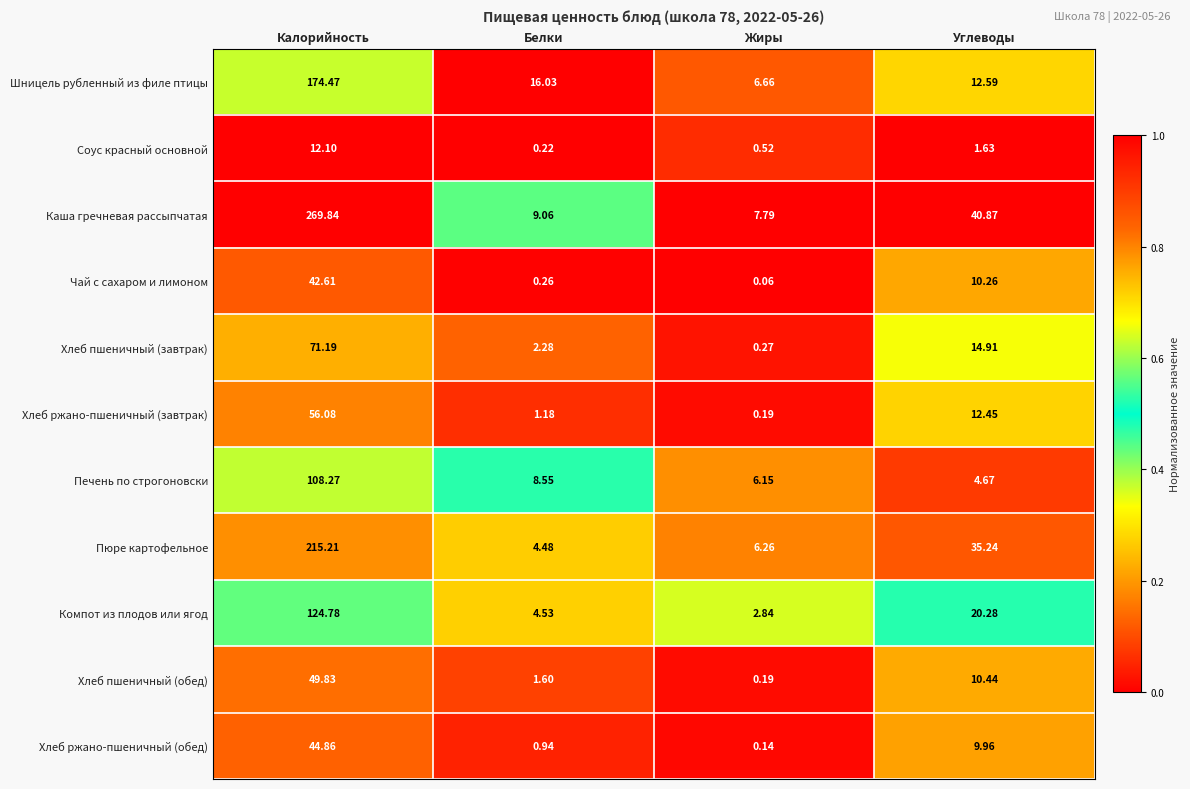

List the series in order of their peak value, highest first.

Каша гречневая рассыпчатая, Пюре картофельное, Шницель рубленный из филе птицы, Компот из плодов или ягод, Печень по строгоновски, Хлеб пшеничный (завтрак), Хлеб ржано-пшеничный (завтрак), Хлеб пшеничный (обед), Хлеб ржано-пшеничный (обед), Чай с сахаром и лимоном, Соус красный основной